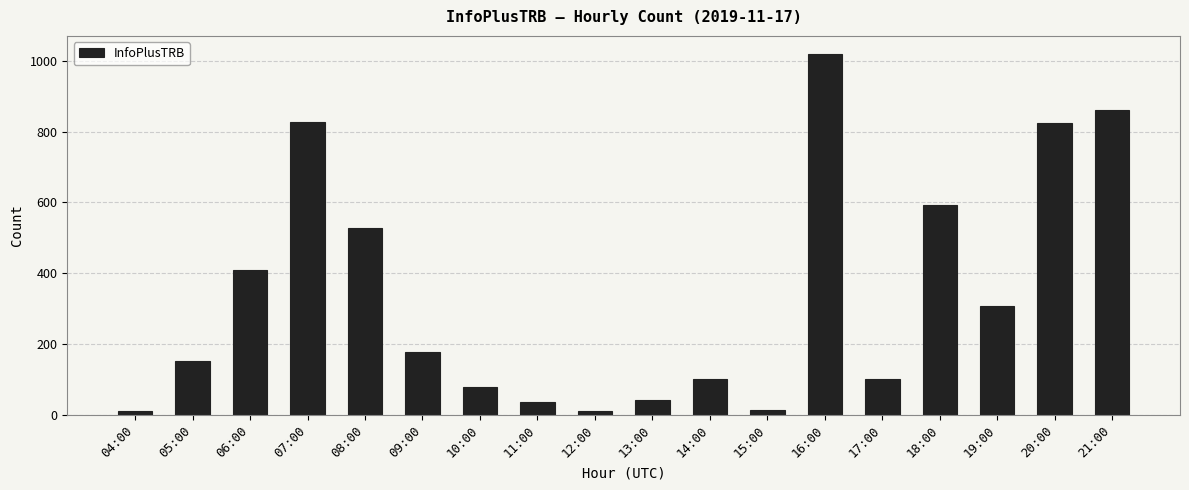

What is the difference between the maximum and minimum values?

1007